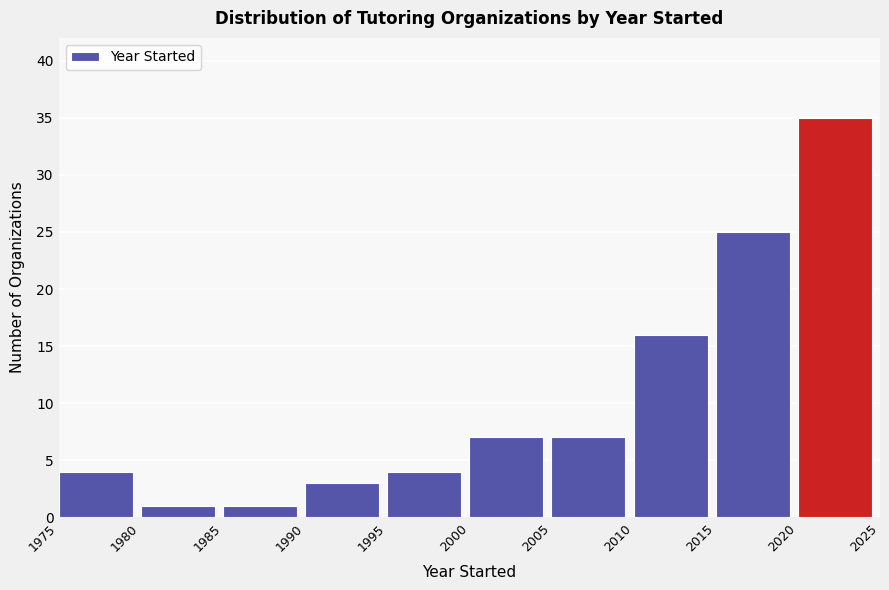

Reading left to right, transcribe this chart: for each bar, give the range it covers on the x-axis and its height. The values are not printed on the chart, so give them approximately, as read against the axis.

1975 to 1980: 4
1980 to 1985: 1
1985 to 1990: 1
1990 to 1995: 3
1995 to 2000: 4
2000 to 2005: 7
2005 to 2010: 7
2010 to 2015: 16
2015 to 2020: 25
2020 to 2025: 35